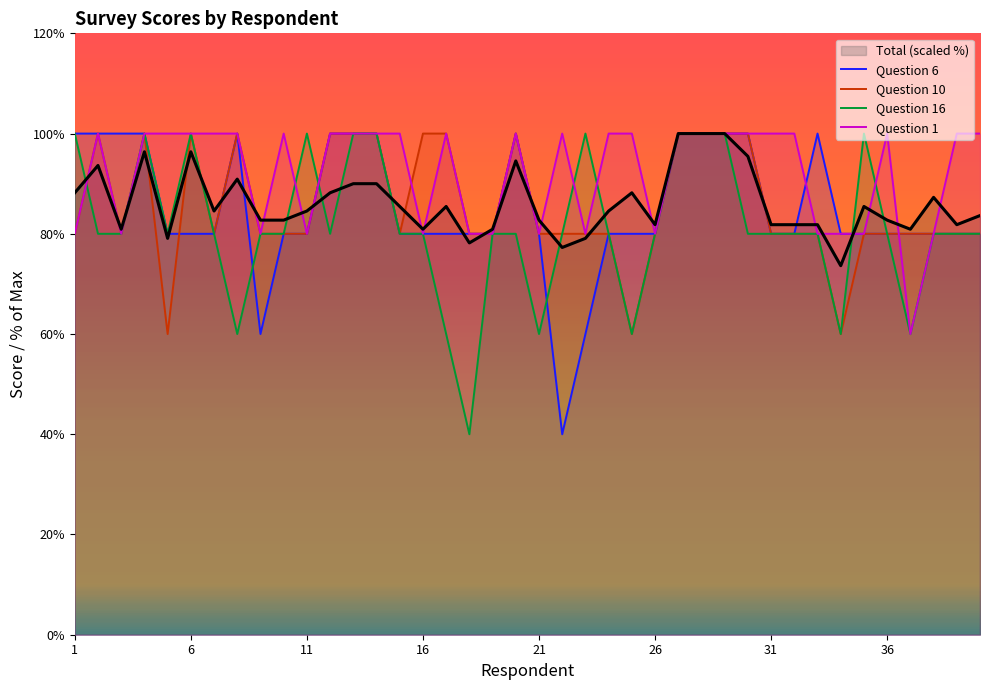

What are all the series names shown in the legend?

Total (scaled %), Question 6, Question 10, Question 16, Question 1